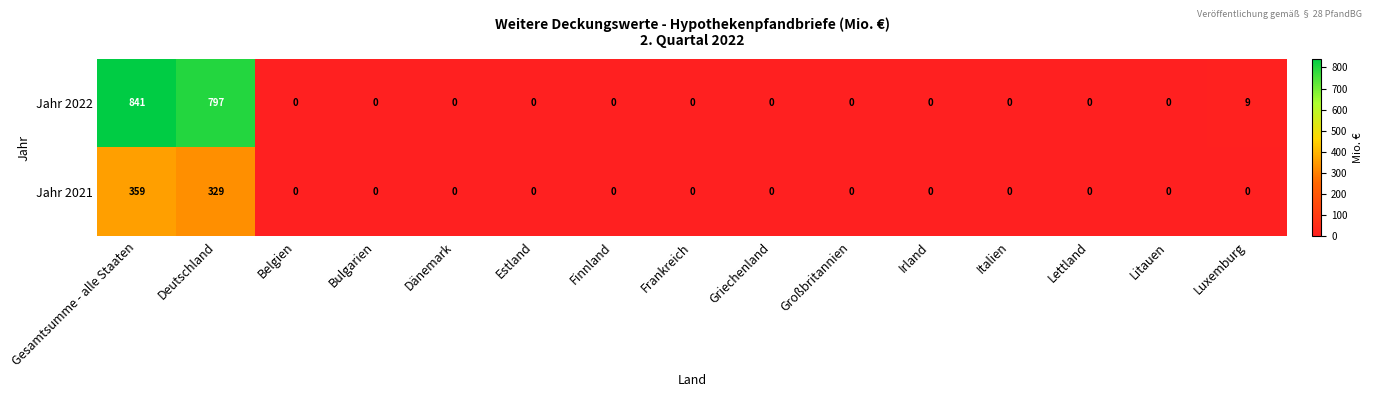

Where is Jahr 2021 nearest to the value 179?

Deutschland